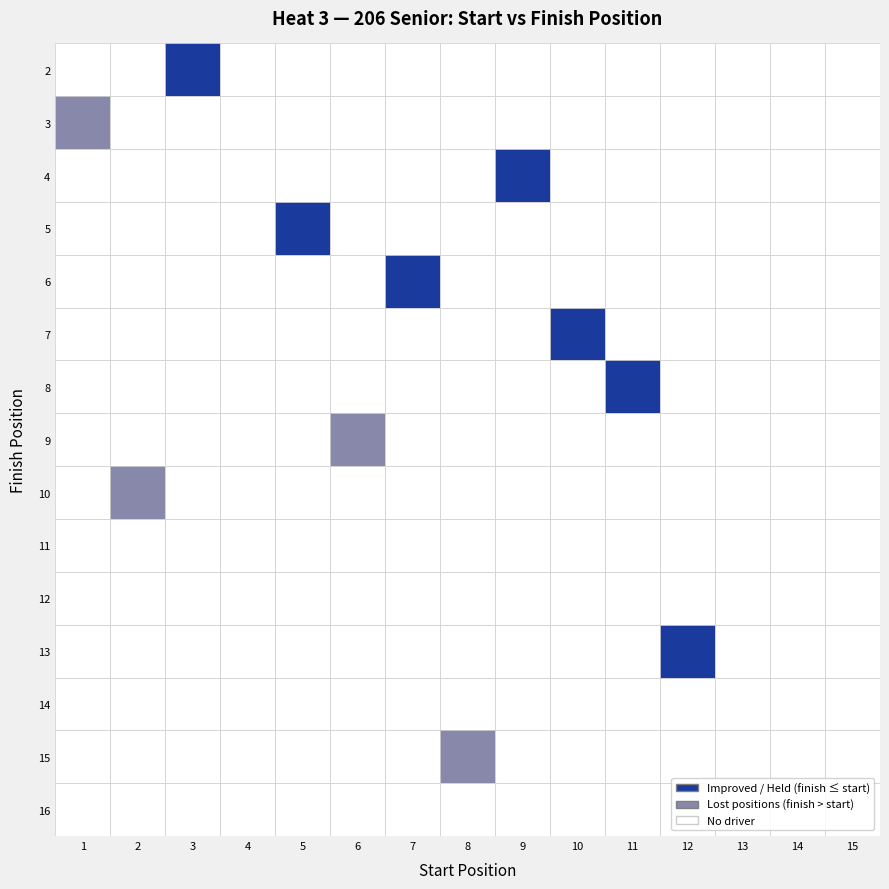

The value of Vaughan Weber at 12 is -39.7. True or false?

False